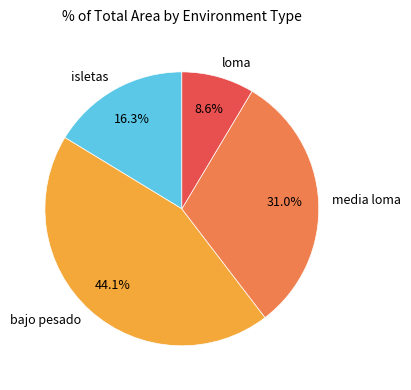

Which has a higher value, media loma or bajo pesado?

bajo pesado